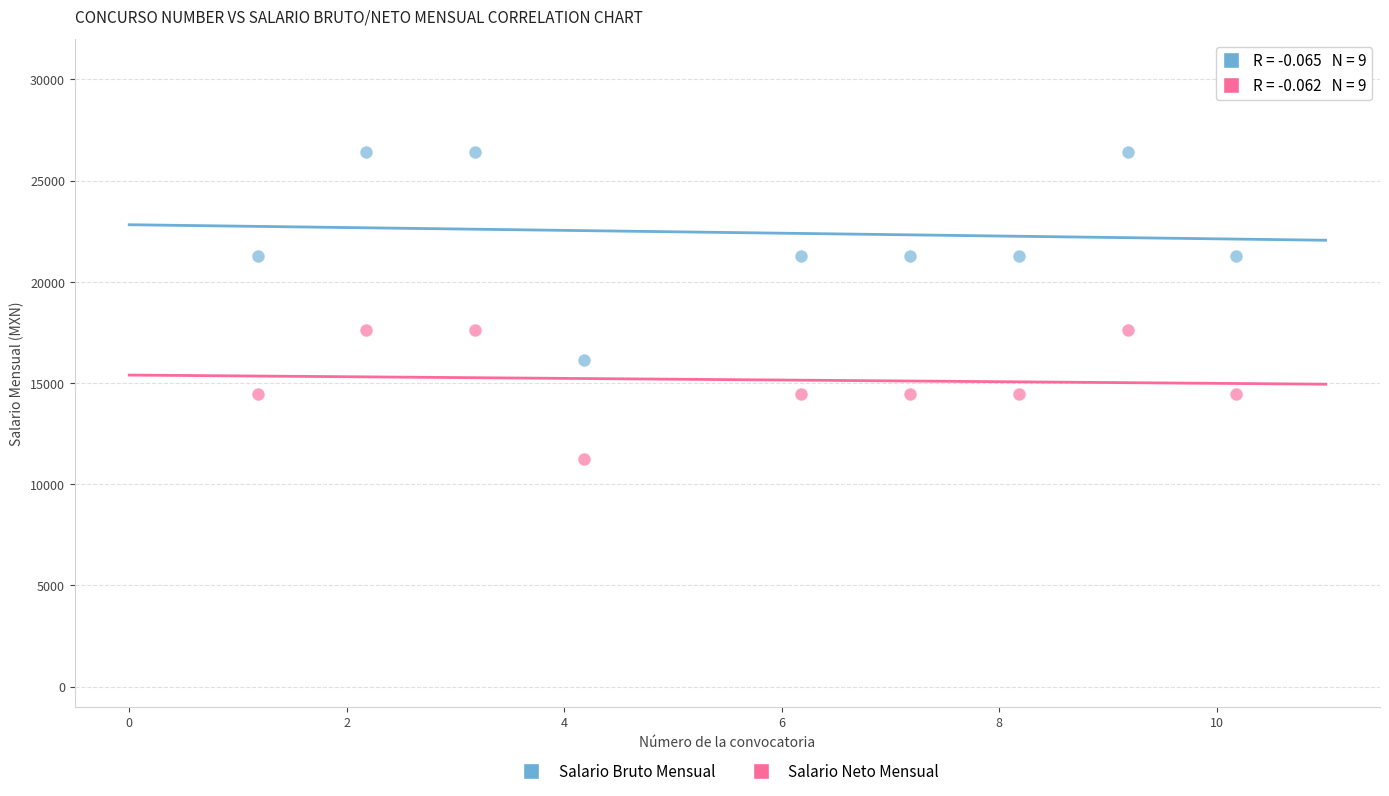

Across all data points, what is the range of X values (max minus min)?

9.0